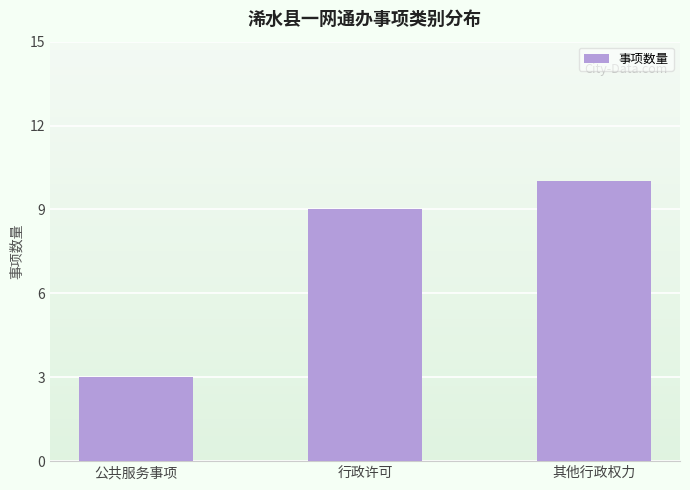

Which category has the lowest value across all series?

公共服务事项